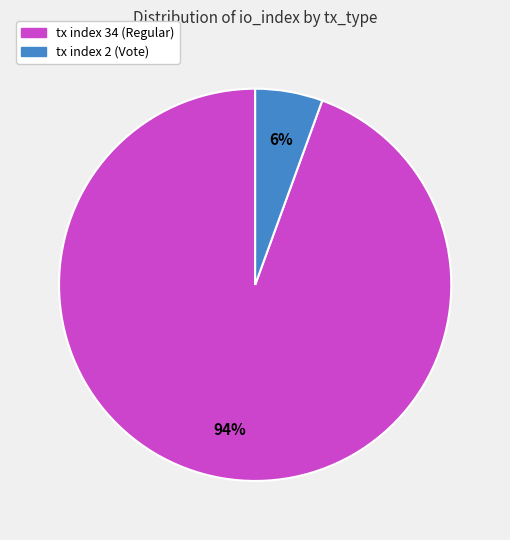

To the nearest percent, what is the combined percentage of tx index 2 (Vote) and tx index 34 (Regular)?

100%